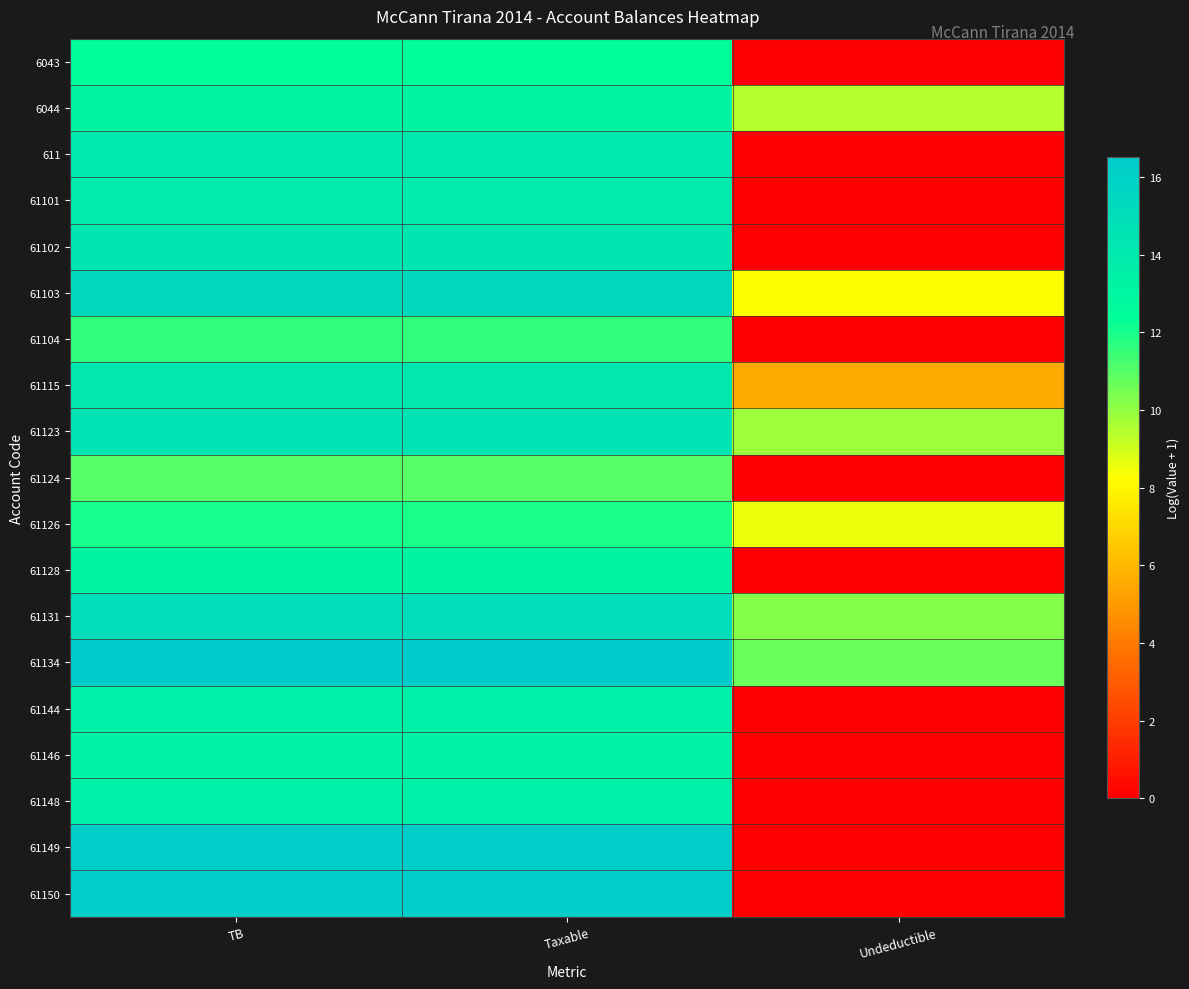

Between TB and Taxable, which series saw the biggest shift?

61126